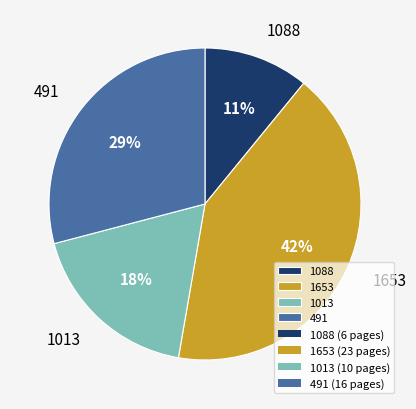

To the nearest percent, what percentage of the pie is 1088?

11%